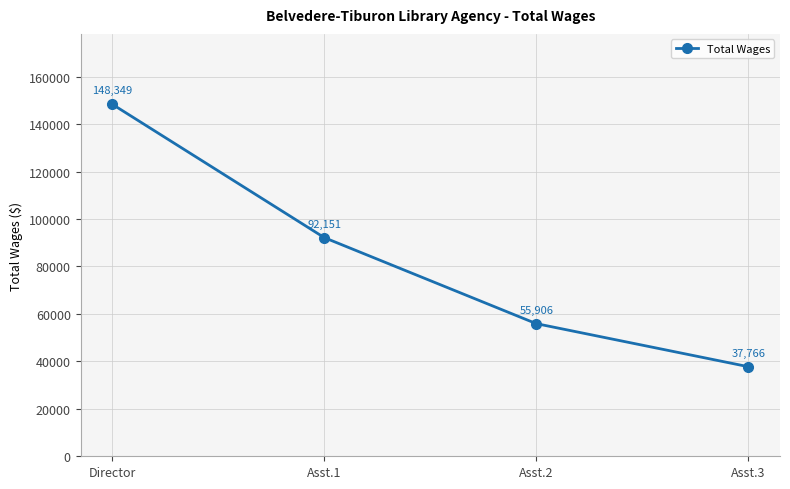

How many values are between 55906 and 148349?

3